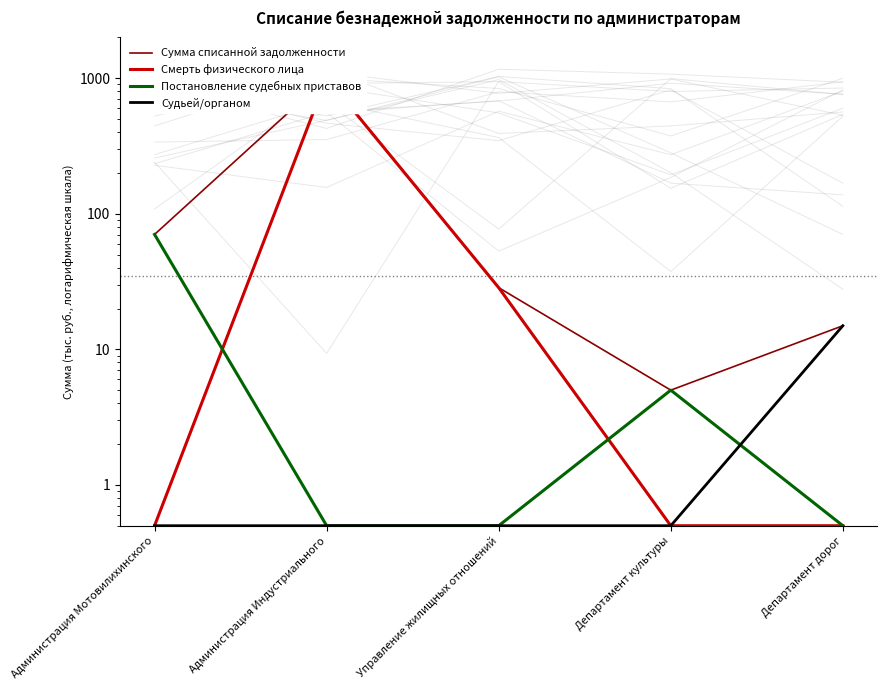

What is the average value of the Судьей/органом series?

3.4